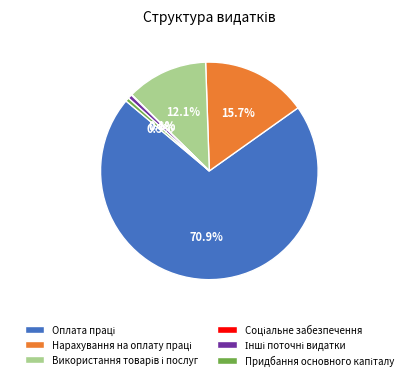

Does any single category account for the majority?

Yes